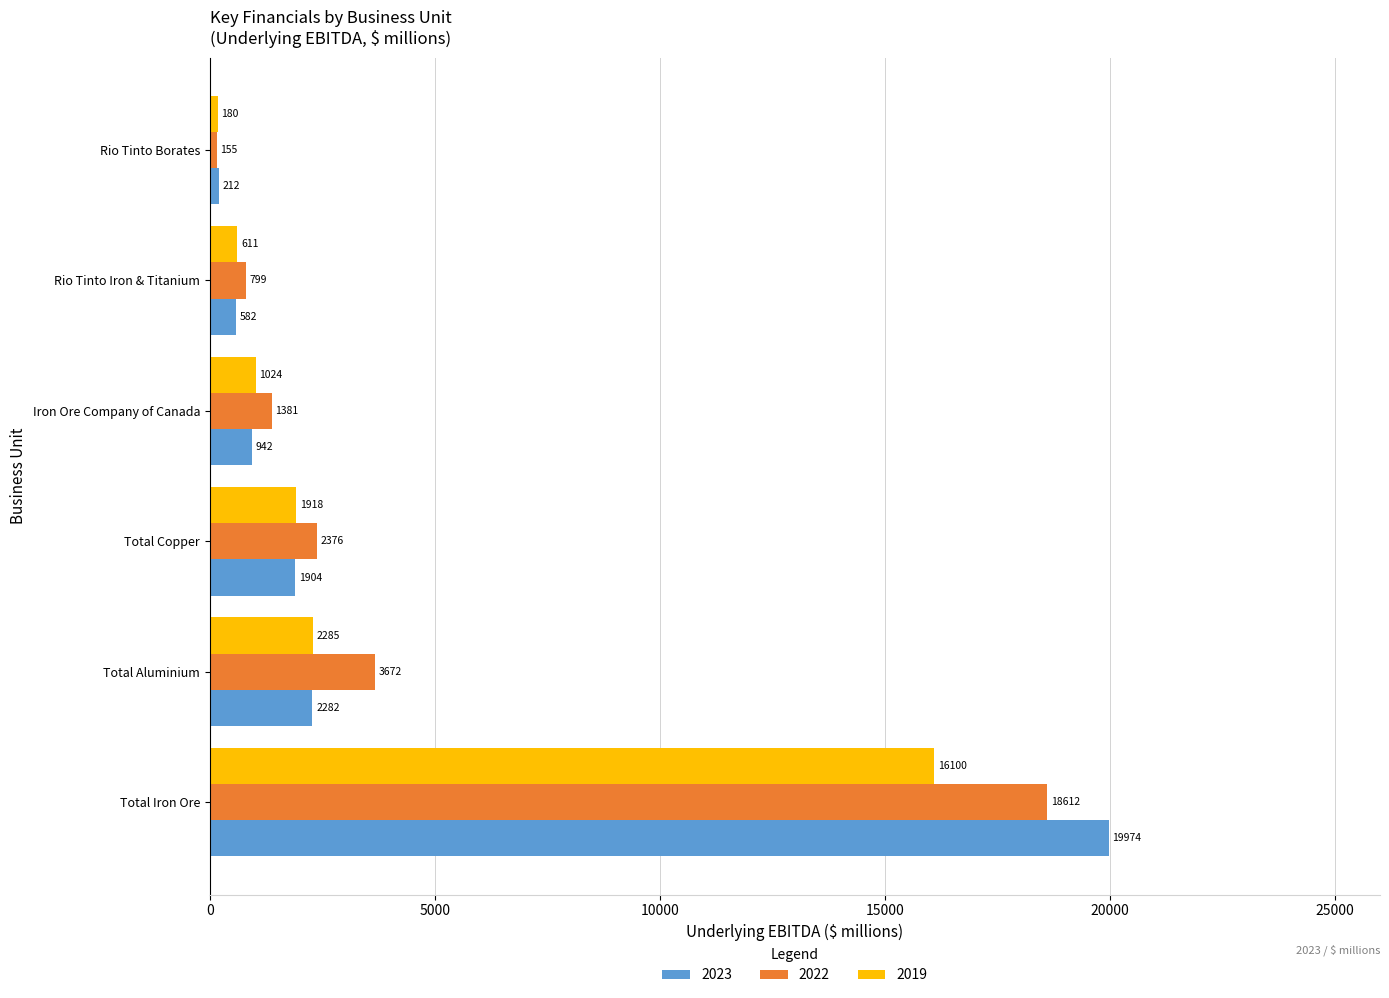

What is the difference between the maximum and minimum values in the 2019 series?

15920